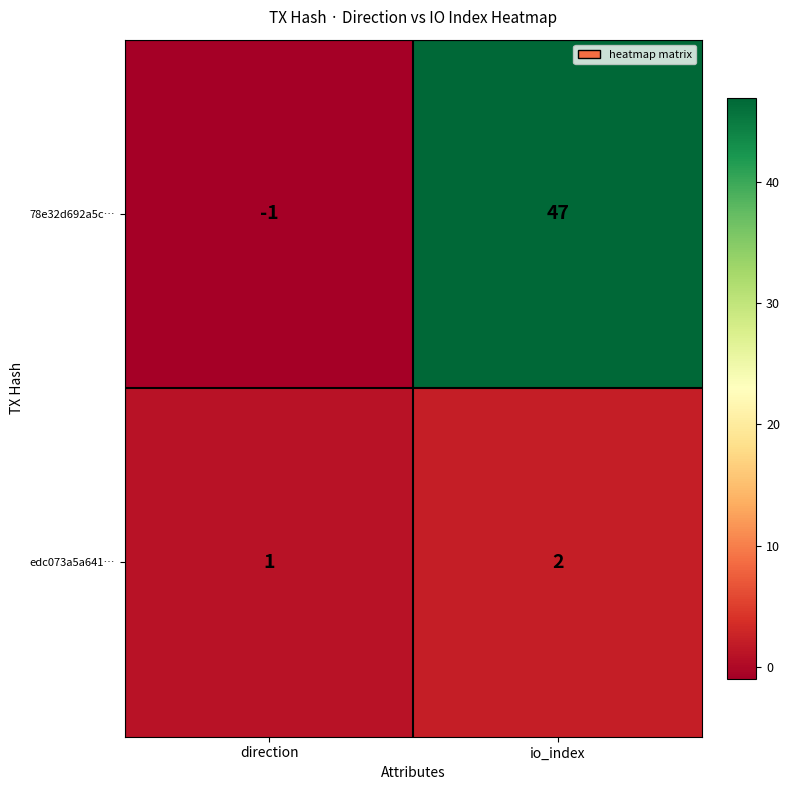

Where is 78e32d692a5c… nearest to the value 23?

direction